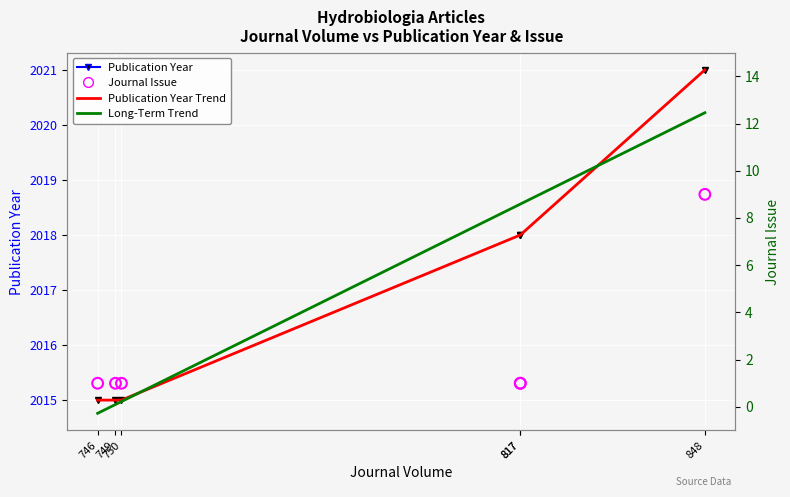

At which category is the sum across all series the highest?

848